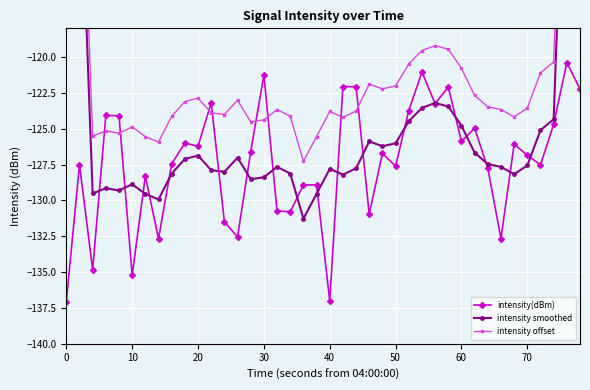

Which series has the largest total across all categories?

intensity offset